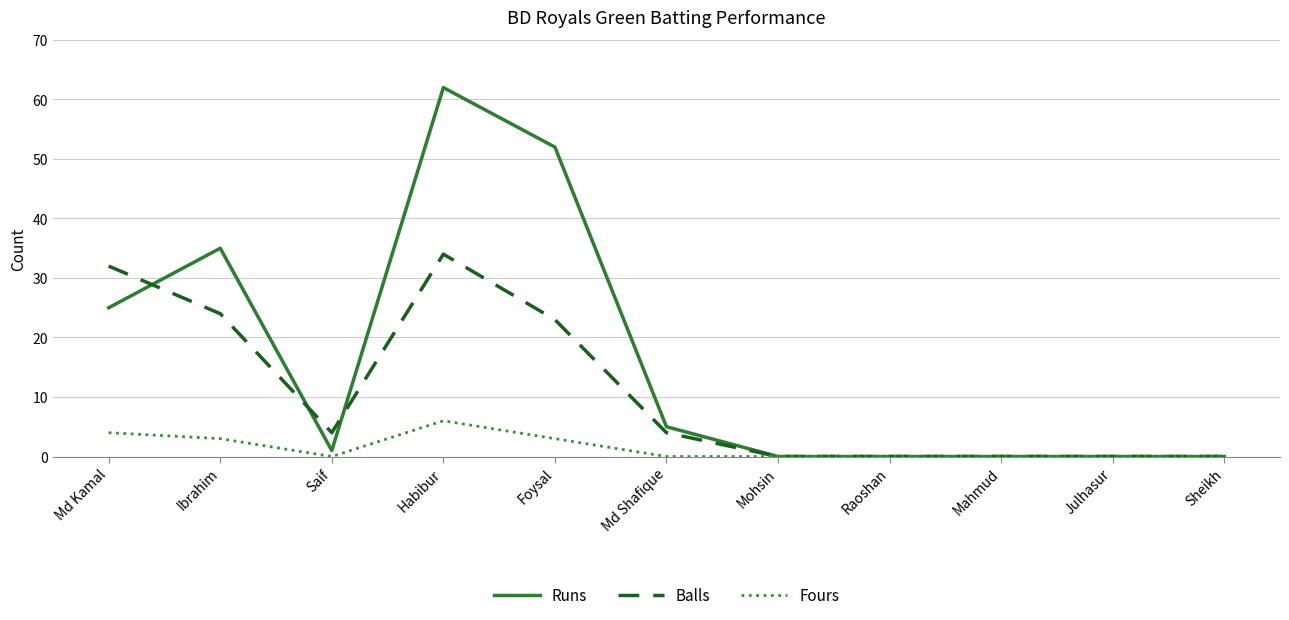

What are all the series names shown in the legend?

Runs, Balls, Fours